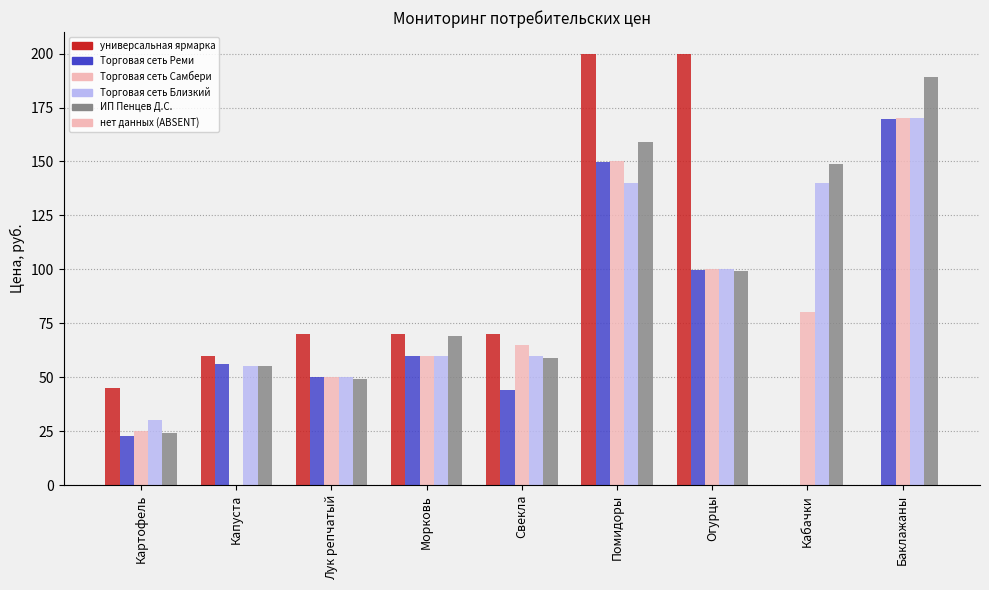

The value of универсальная ярмарка at Свекла is 70.0. True or false?

True